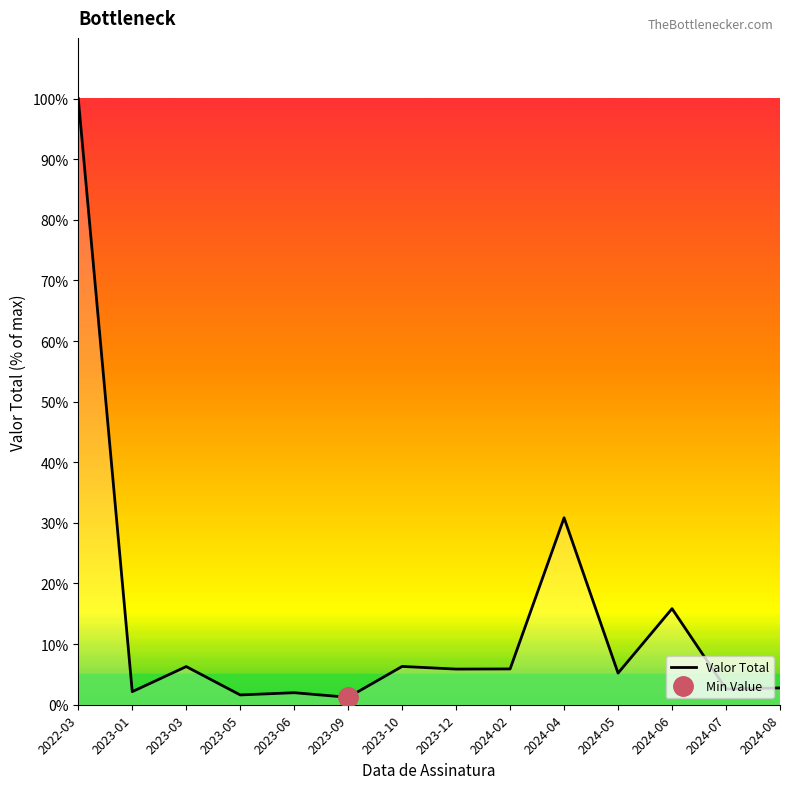

List the labels in order of value, smallest first.

2023-09, 2023-05, 2023-06, 2023-01, 2024-07, 2024-08, 2024-05, 2023-12, 2024-02, 2023-03, 2023-10, 2024-06, 2024-04, 2022-03